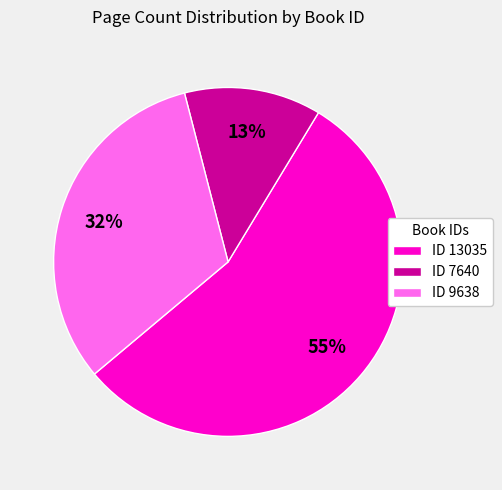

To the nearest percent, what is the average slice percentage?

33%